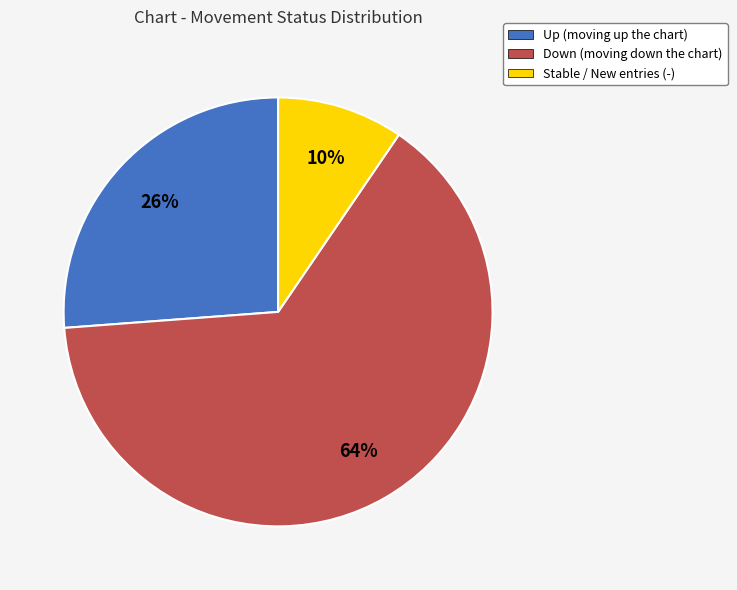

Between Stable / New entries (-) and Up (moving up the chart), which is larger?

Up (moving up the chart)